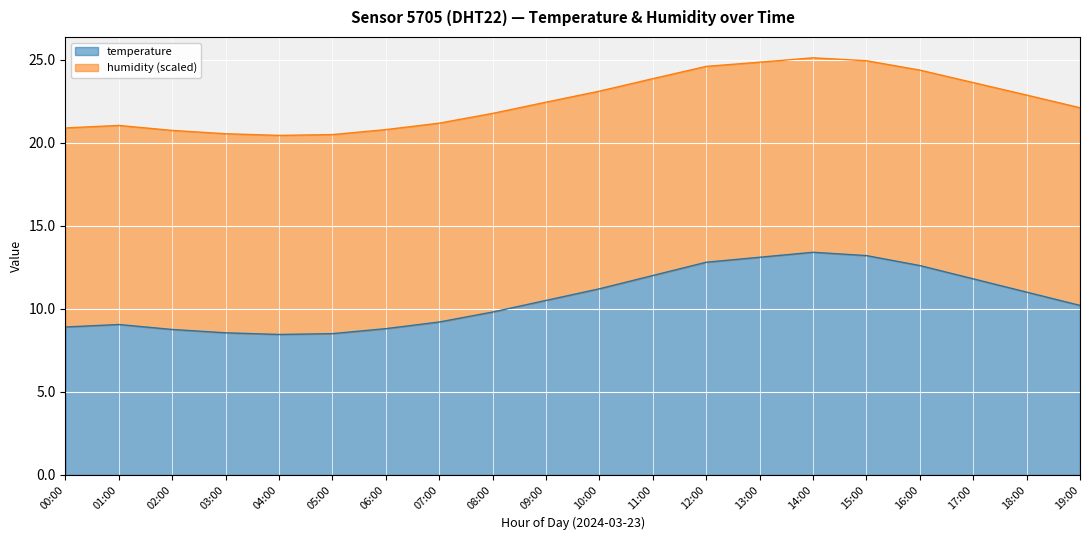

True or false: the data has more than 0 interior local peaks.

True